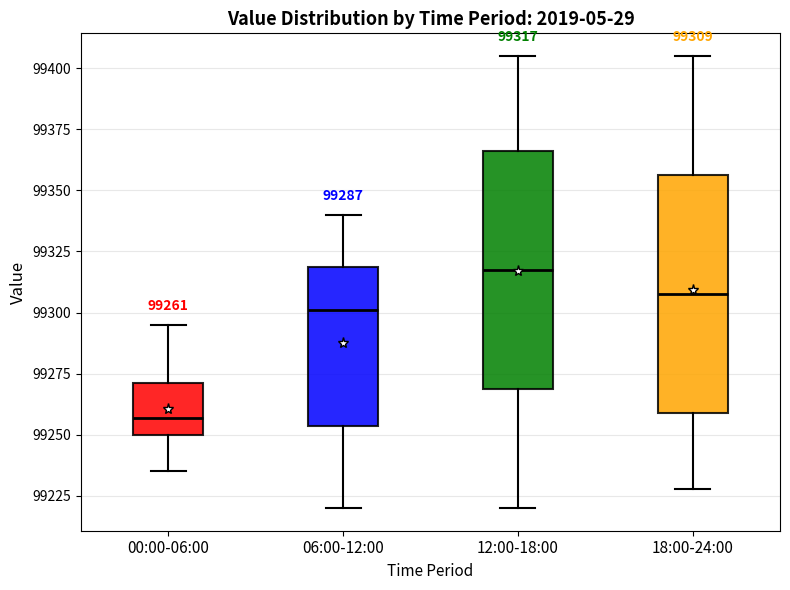

Which box's median line is the highest?

12:00-18:00